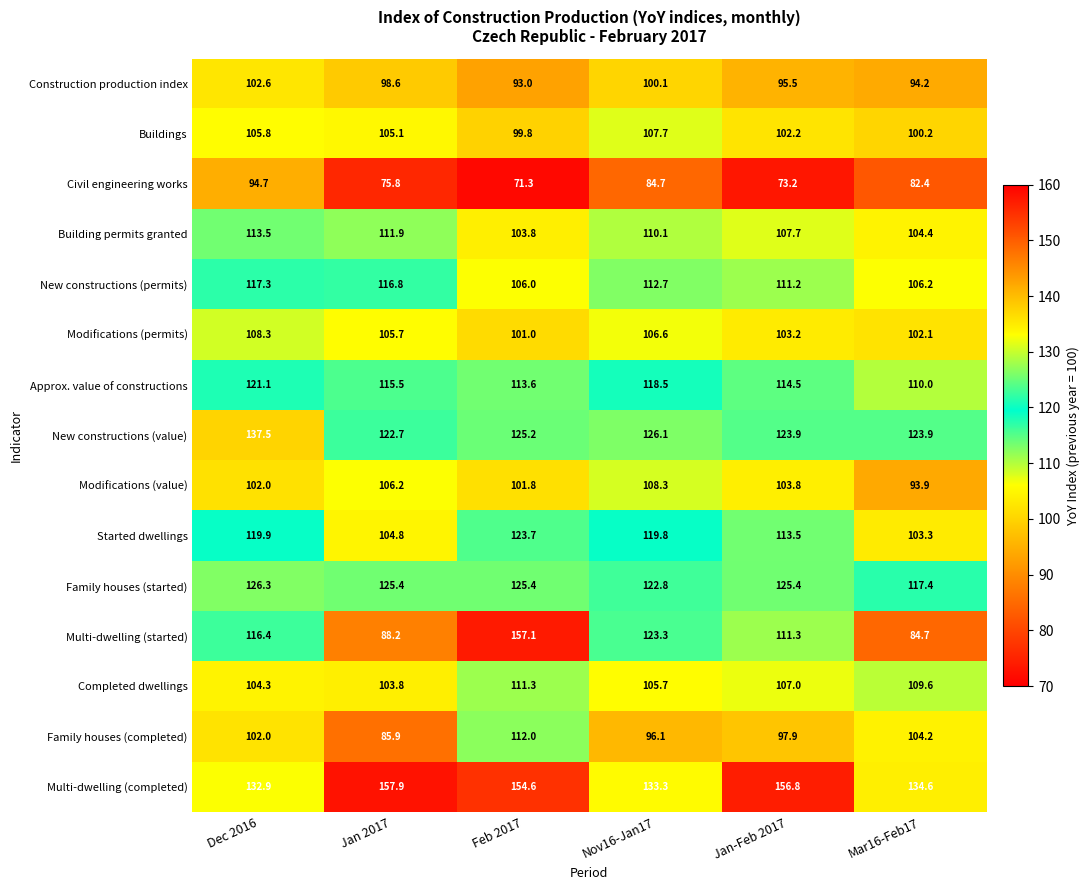

Which series has the largest total across all categories?

Multi-dwelling (completed)